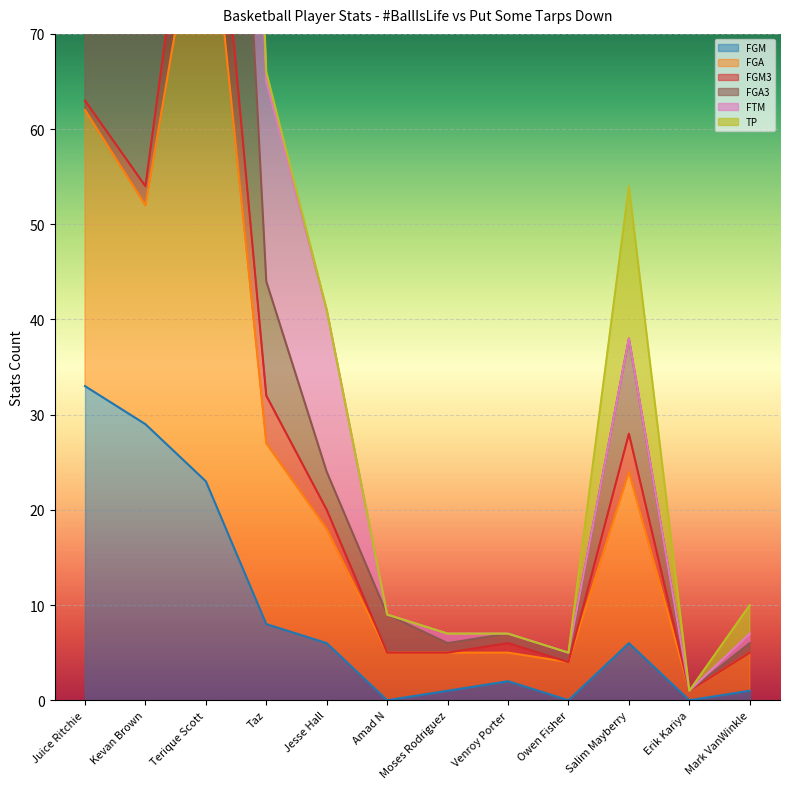

What is the value of the FGA3 point at the 1st from the left?

96